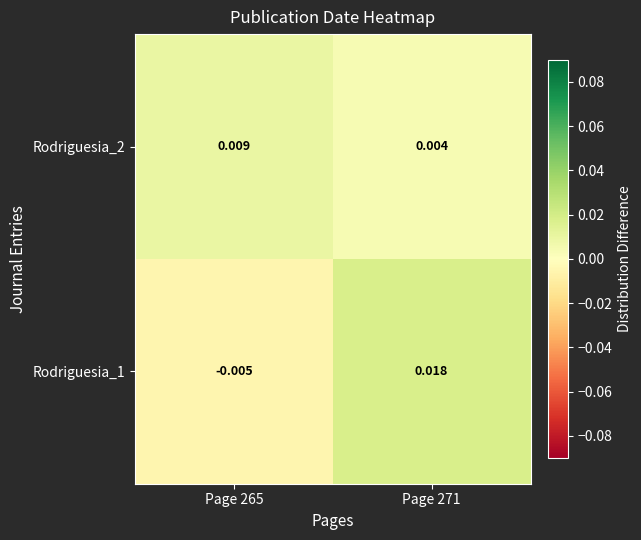

Rank the series by their maximum value, from highest to lowest.

Rodriguesia_1, Rodriguesia_2